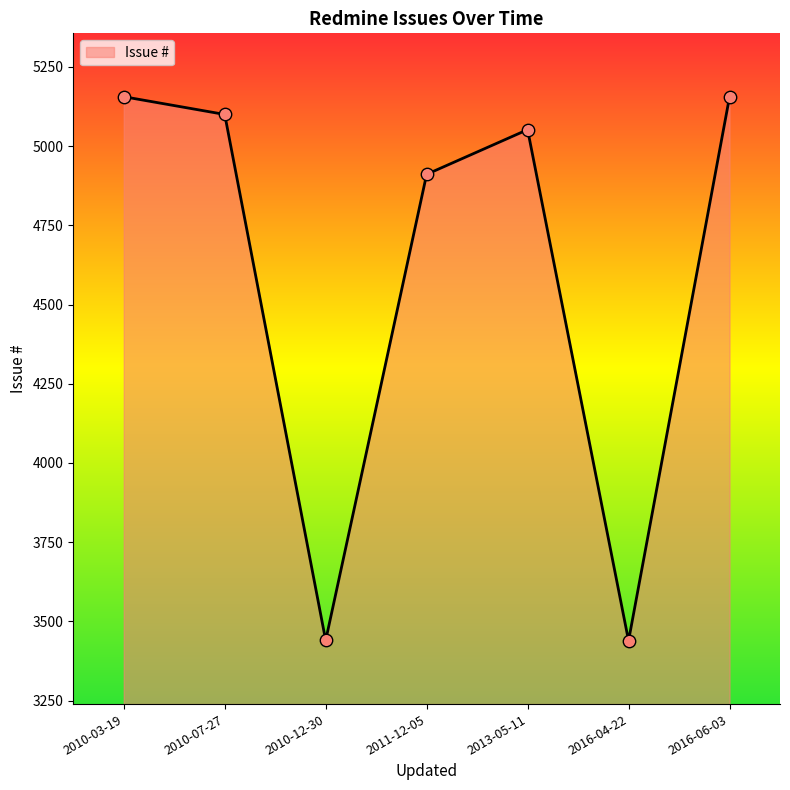

Between 2010-12-30 and 2010-07-27, which is larger?

2010-07-27